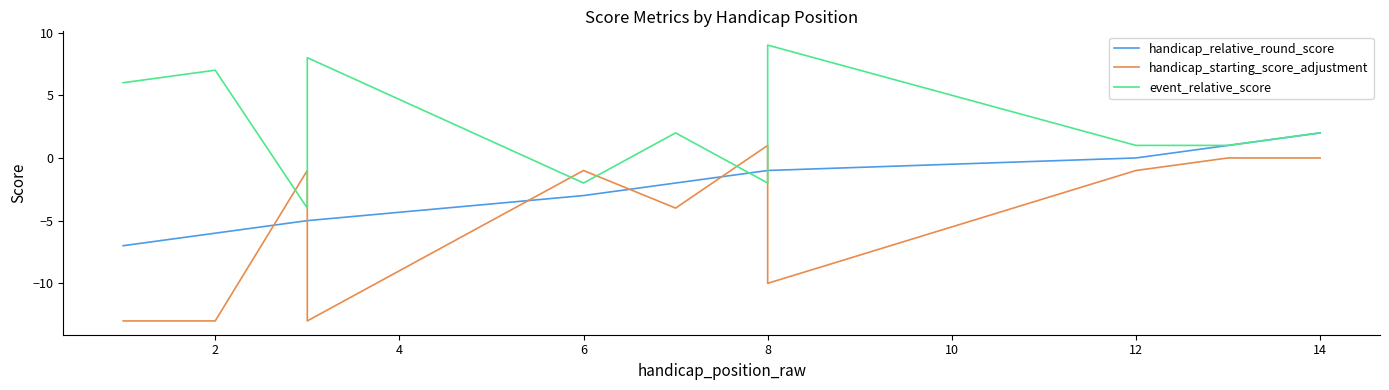

Reading left to right, what are all the values shown in this chart?

handicap_relative_round_score: -7	-6	-5	-5	-5	-3	-2	-1	-1	-1	-1	0	1	2
handicap_starting_score_adjustment: -13	-13	-1	-11	-13	-1	-4	1	1	-8	-10	-1	0	0
event_relative_score: 6	7	-4	6	8	-2	2	-2	-2	7	9	1	1	2